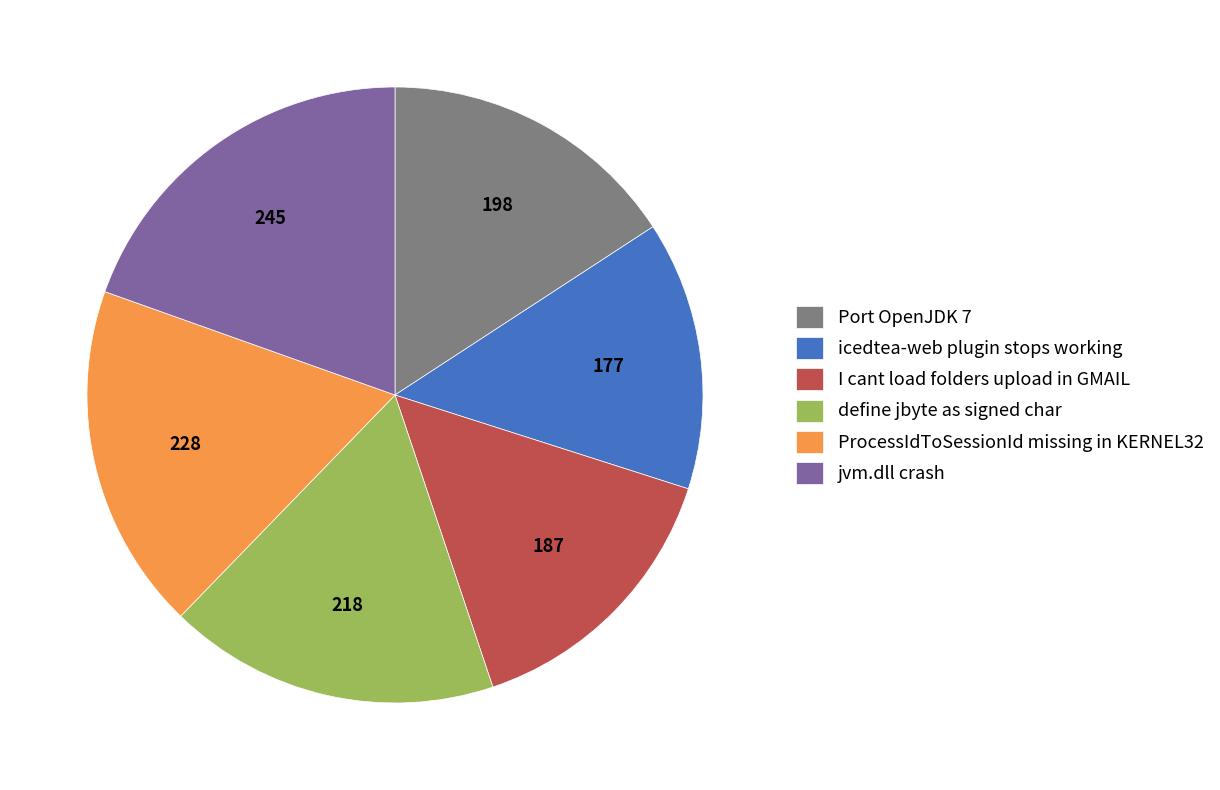

Rank the categories by value from highest to lowest.

jvm.dll crash, ProcessIdToSessionId missing in KERNEL32, define jbyte as signed char, Port OpenJDK 7, I cant load folders upload in GMAIL, icedtea-web plugin stops working